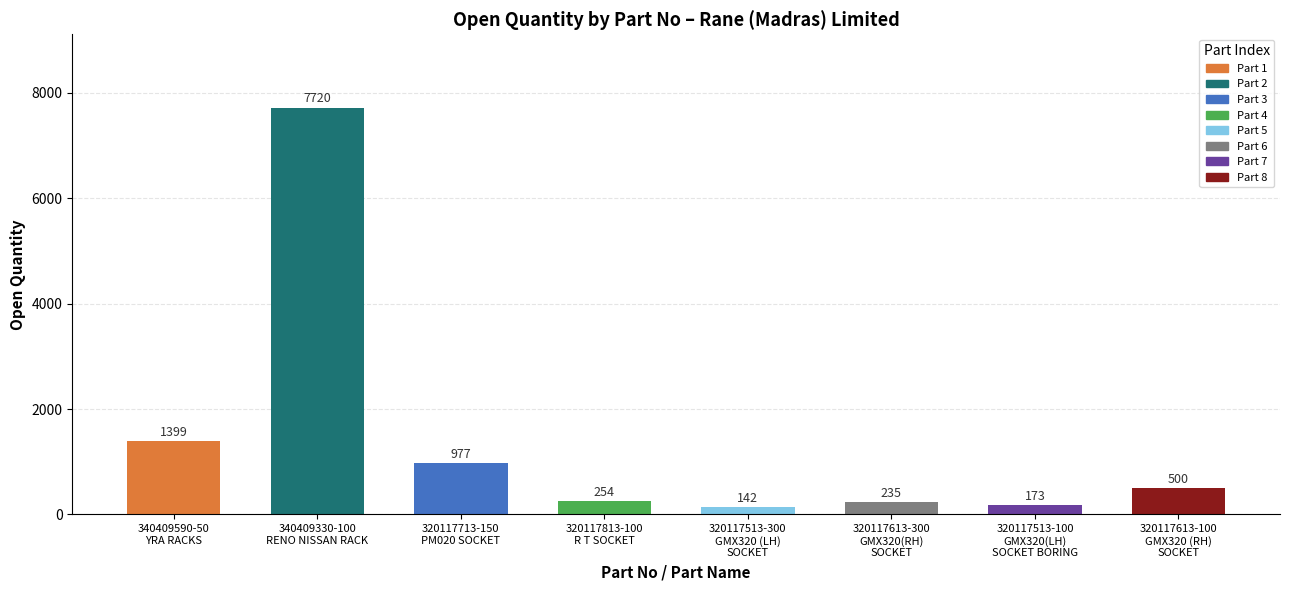

What is the change in value from 340409330-100
RENO NISSAN RACK to 320117513-300
GMX320 (LH)
SOCKET?

-7578